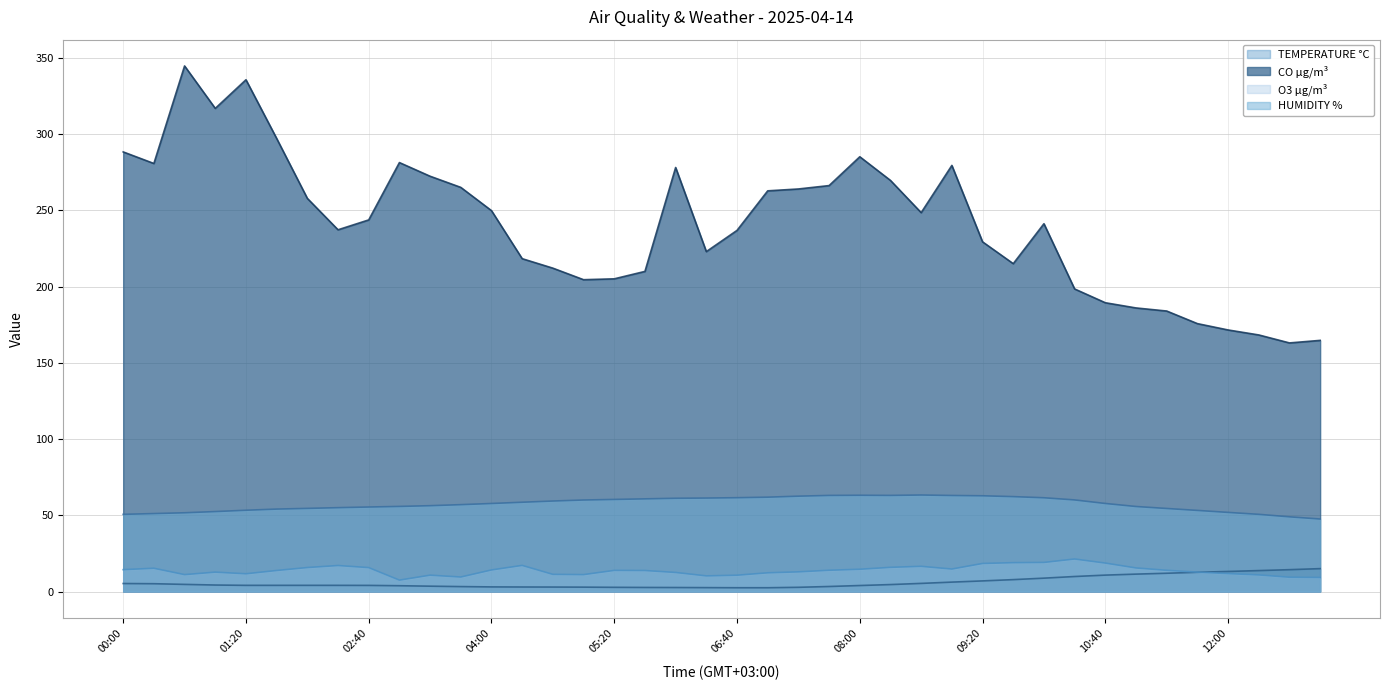

The O3 µg/m³ series shows 13.6 at 13:00. True or false?

False